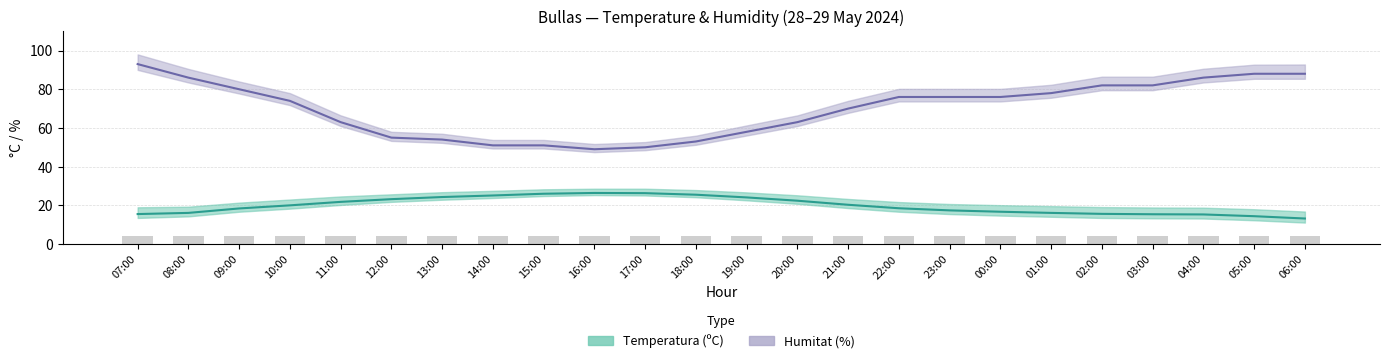

How many groups of bars are there?

24